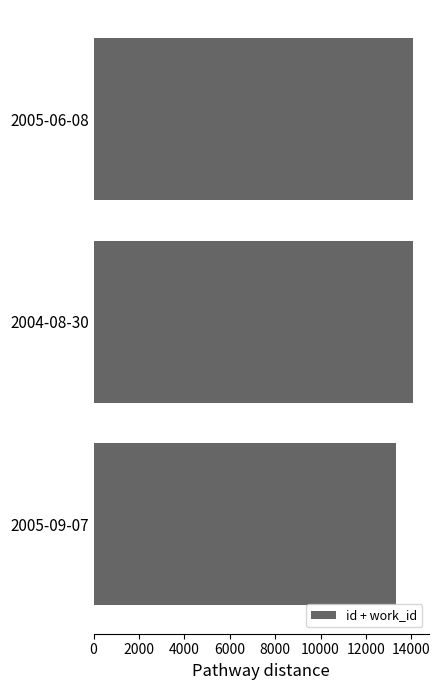

What is the difference between the second highest and minimum values?

718